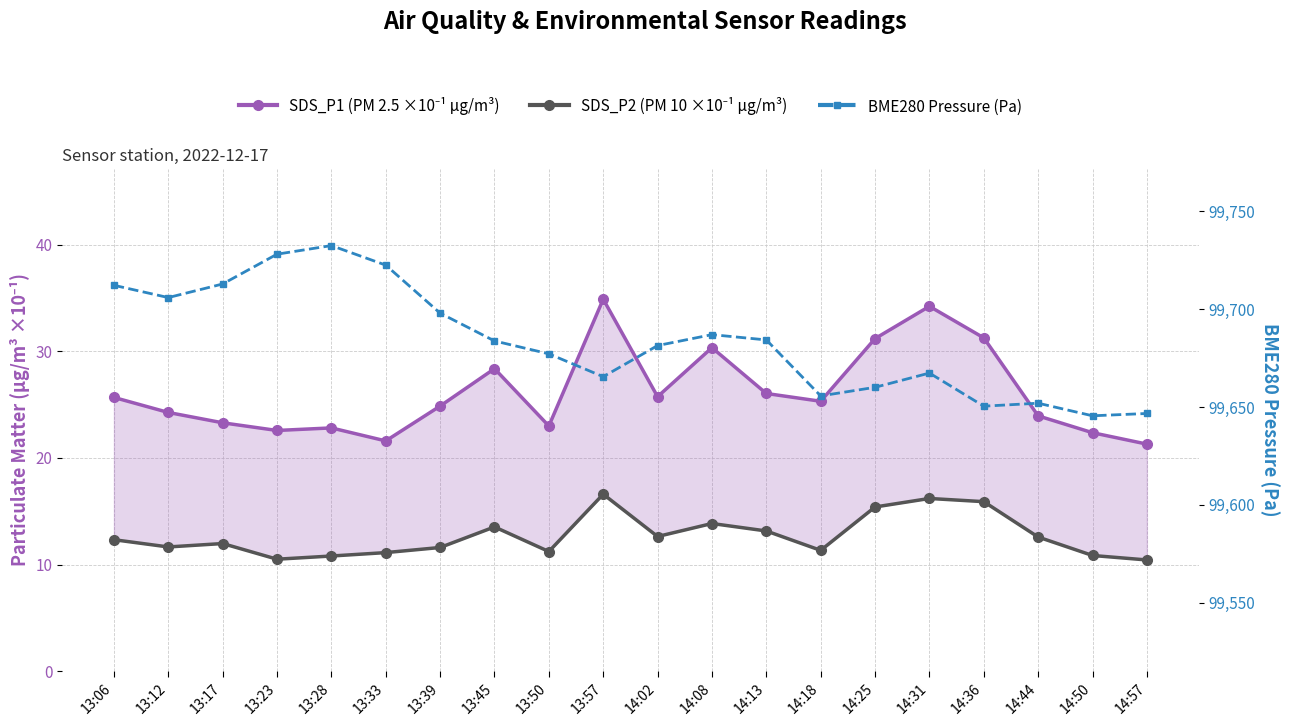

Is it true that BME280 Pressure (Pa) equals 164455.3 at 13:45?

False